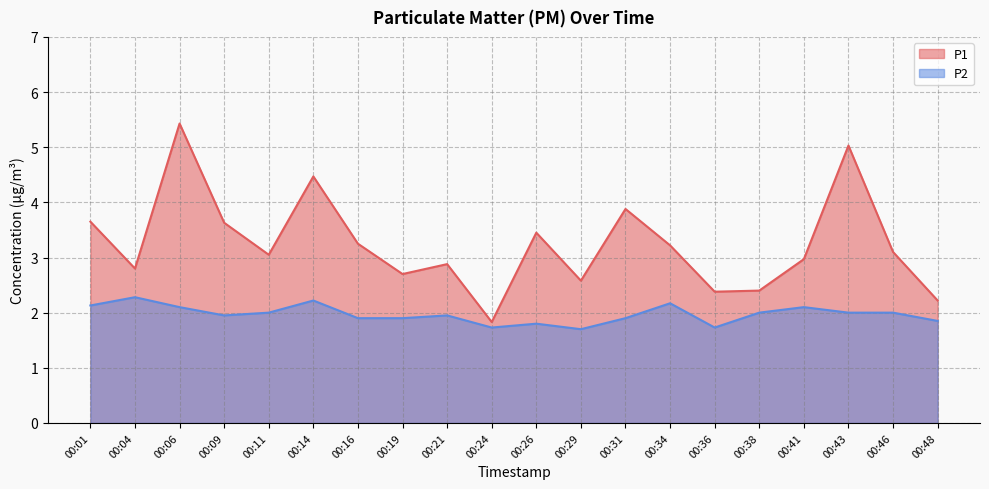

How many data points in P1 are above 3?

11